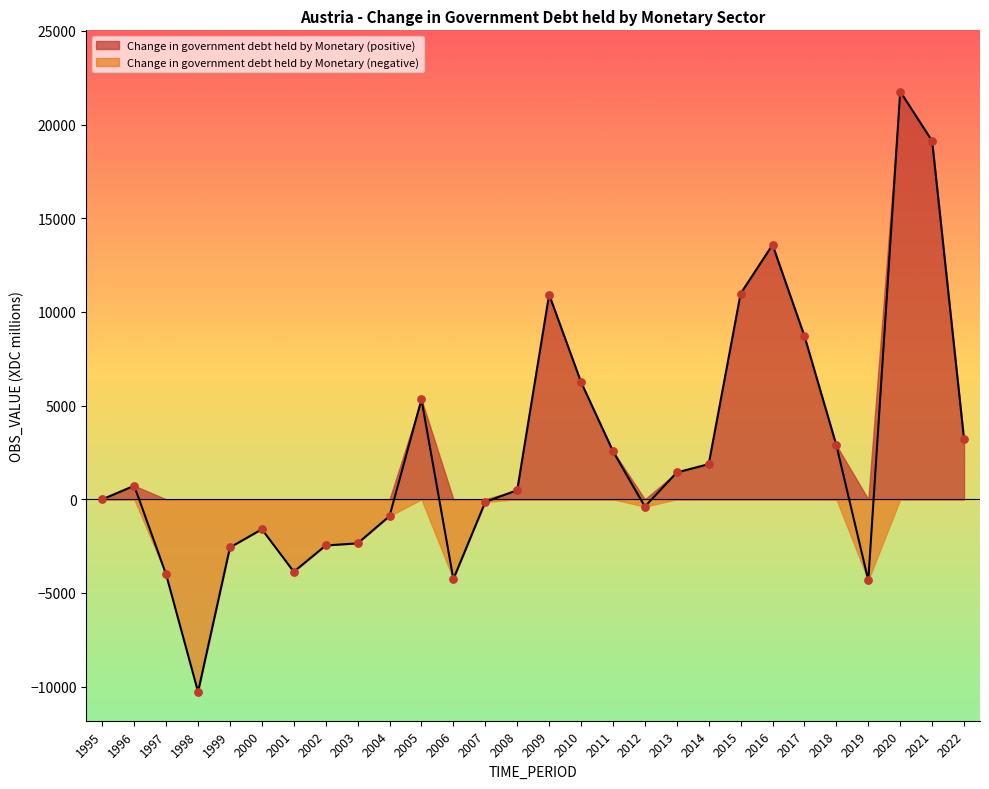

Which has a higher value, 2021 or 2003?

2021